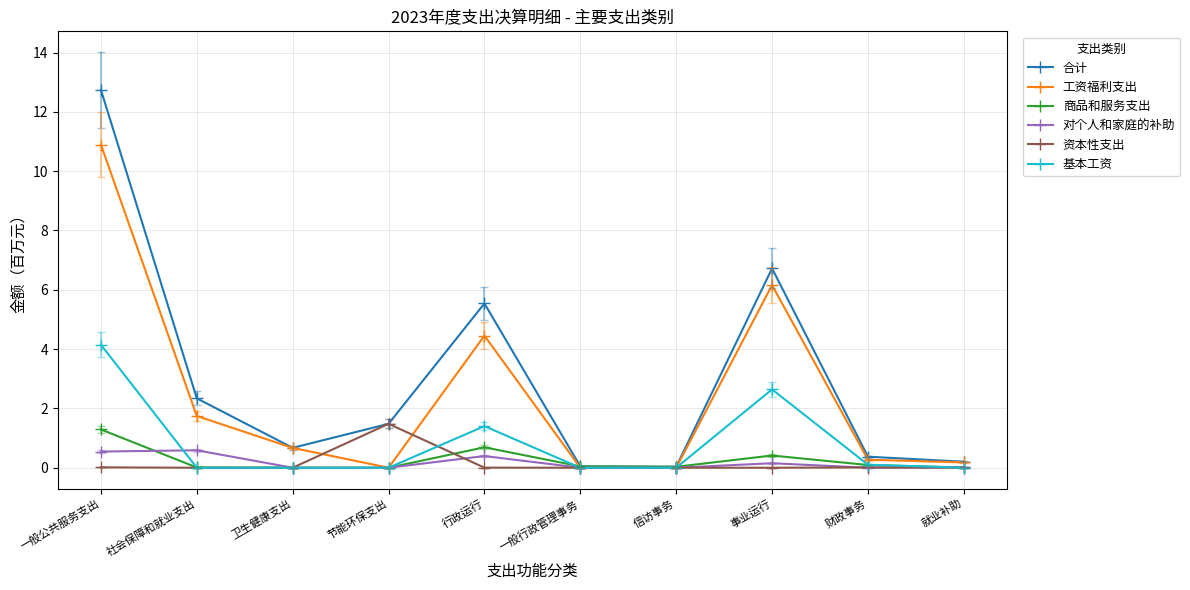

True or false: 基本工资 has a value of 0.0 at 卫生健康支出.

True